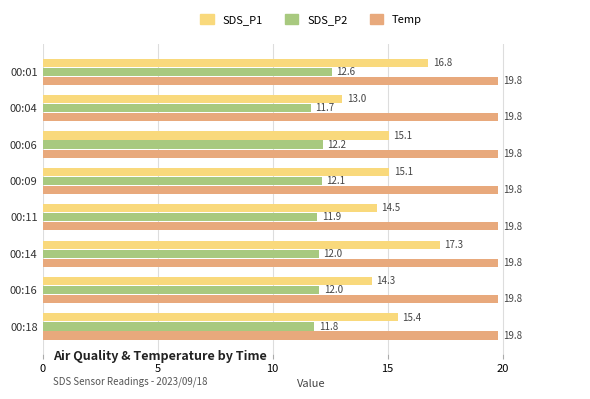

Which series has the largest range (max minus min)?

SDS_P1